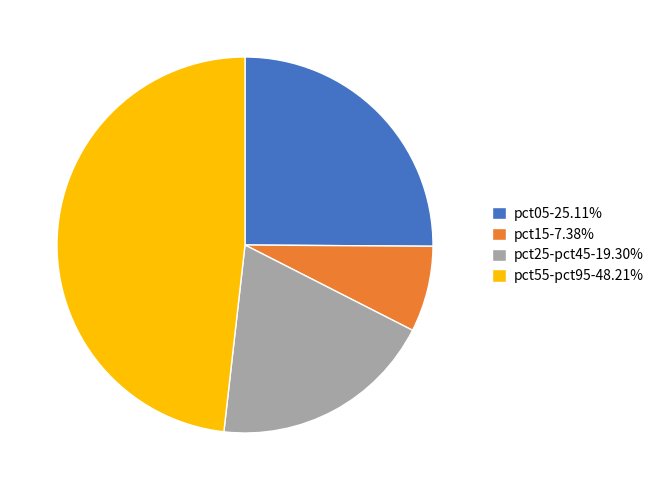

Is there a majority slice in this chart?

No